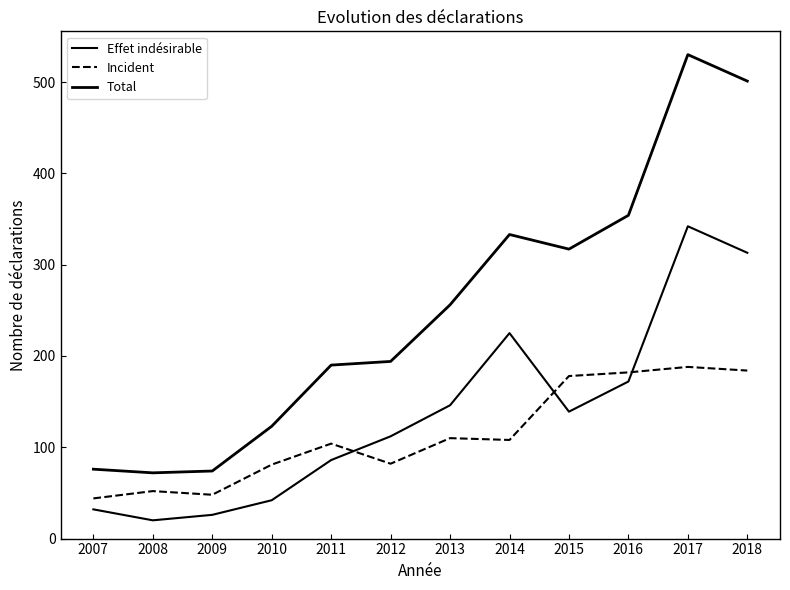

At which category is the sum across all series the highest?

2017